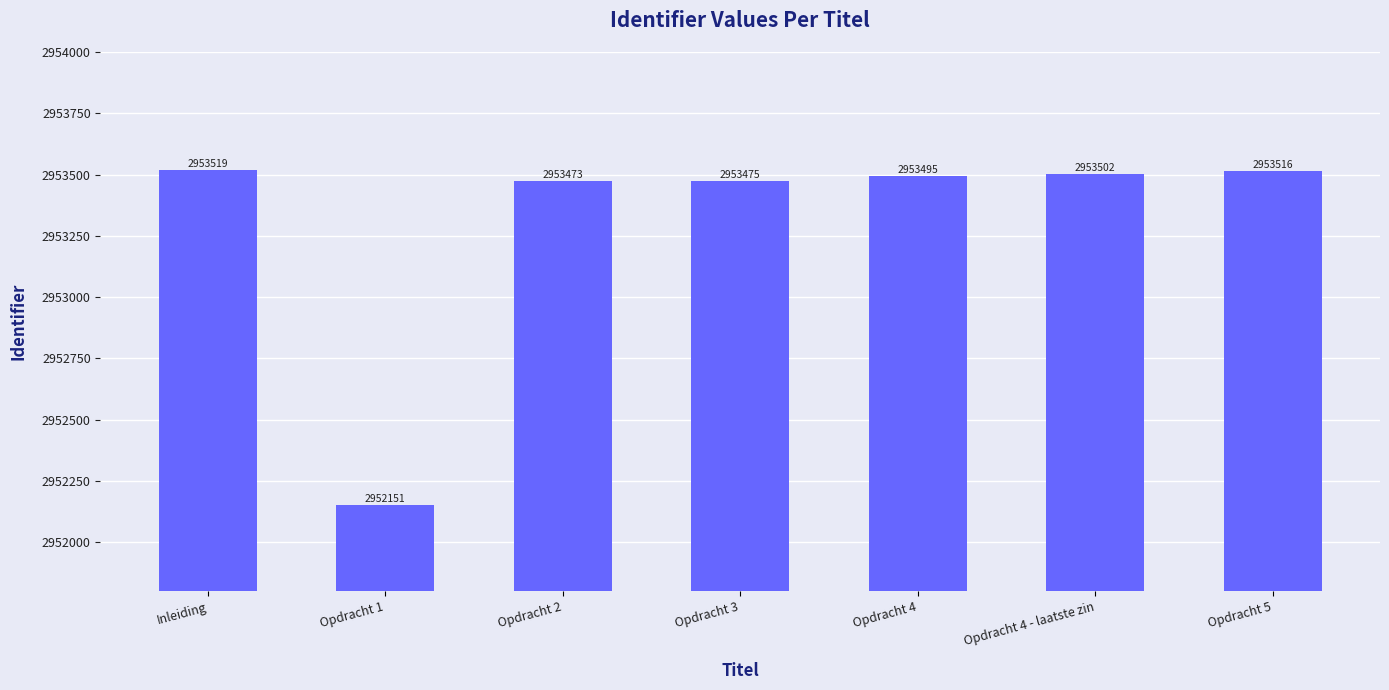

Reading left to right, list all the values displayed in this chart.

2953519	2952151	2953473	2953475	2953495	2953502	2953516